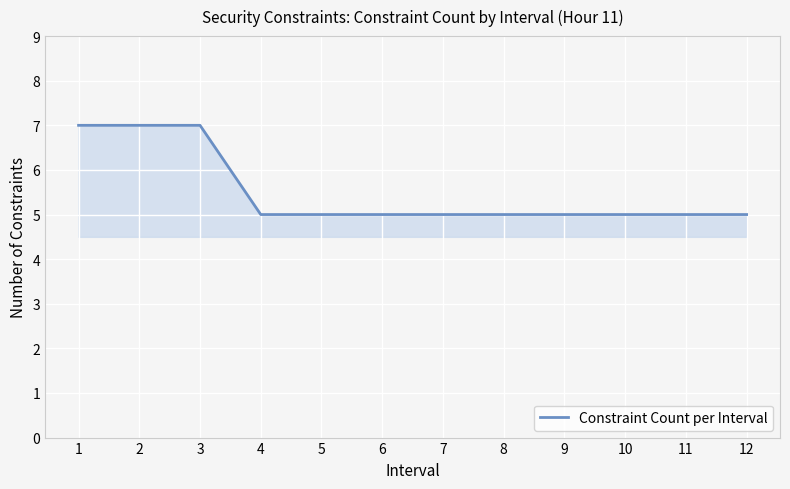

The value at 8 is 5. True or false?

True